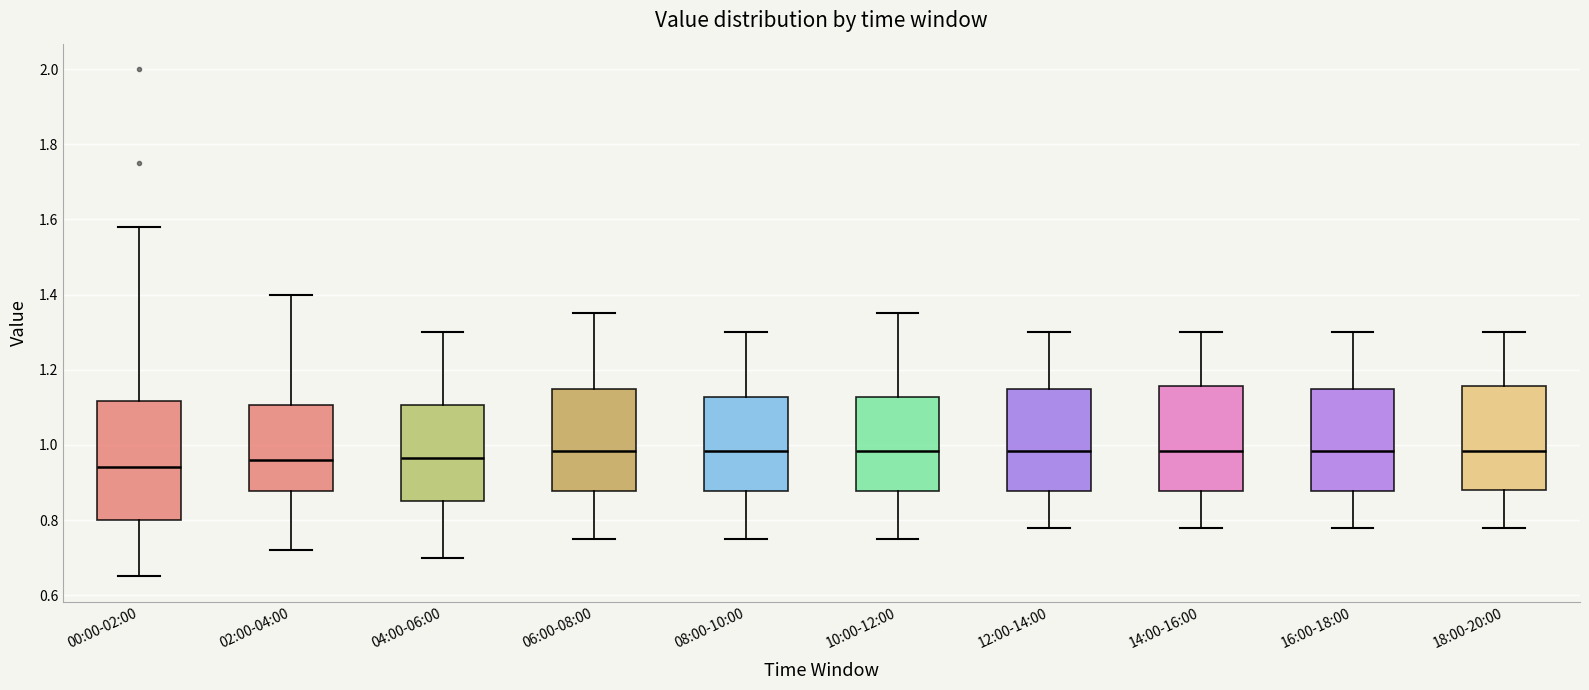

Where is the lower edge of the box for 16:00-18:00 on the y-axis? The values are not printed on the chart, so give them approximately, as read against the axis.

0.88